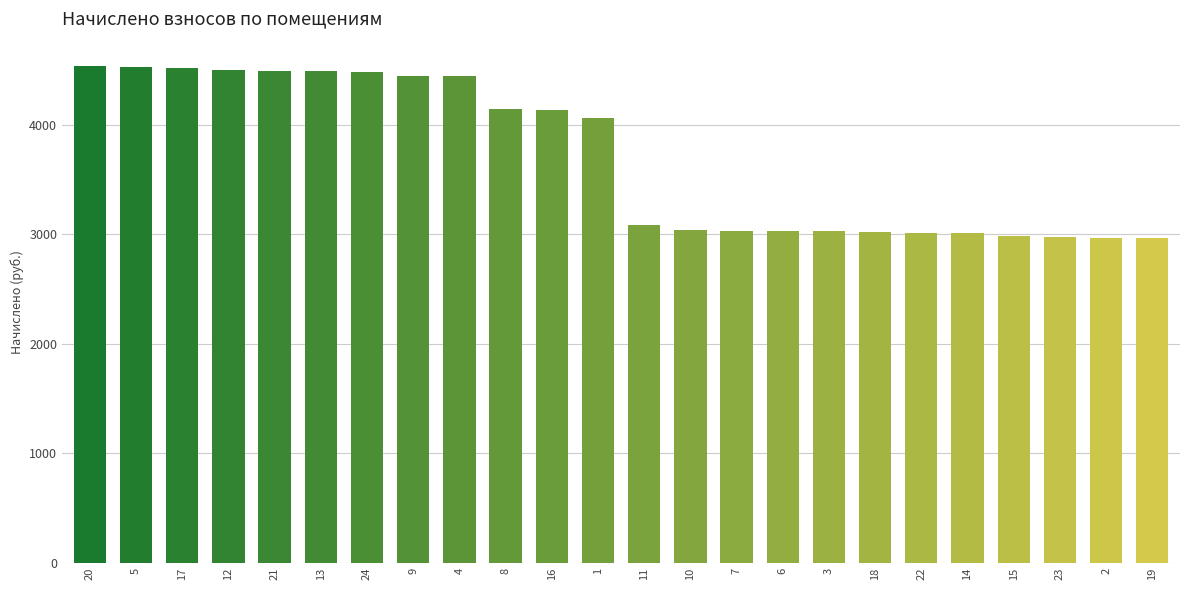

Which has a higher value, 2 or 3?

3